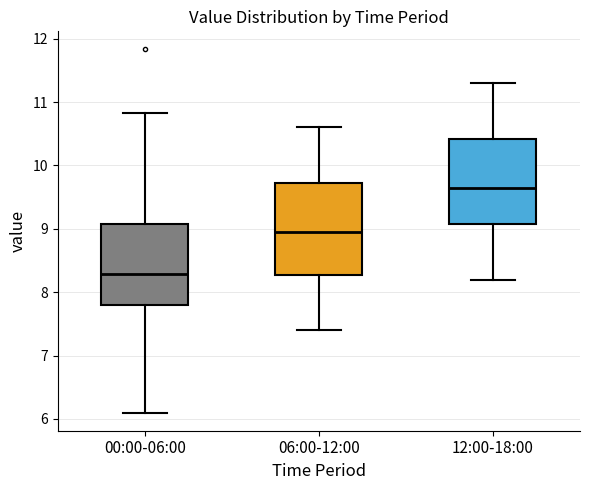

Which box has the lowest median line?

00:00-06:00